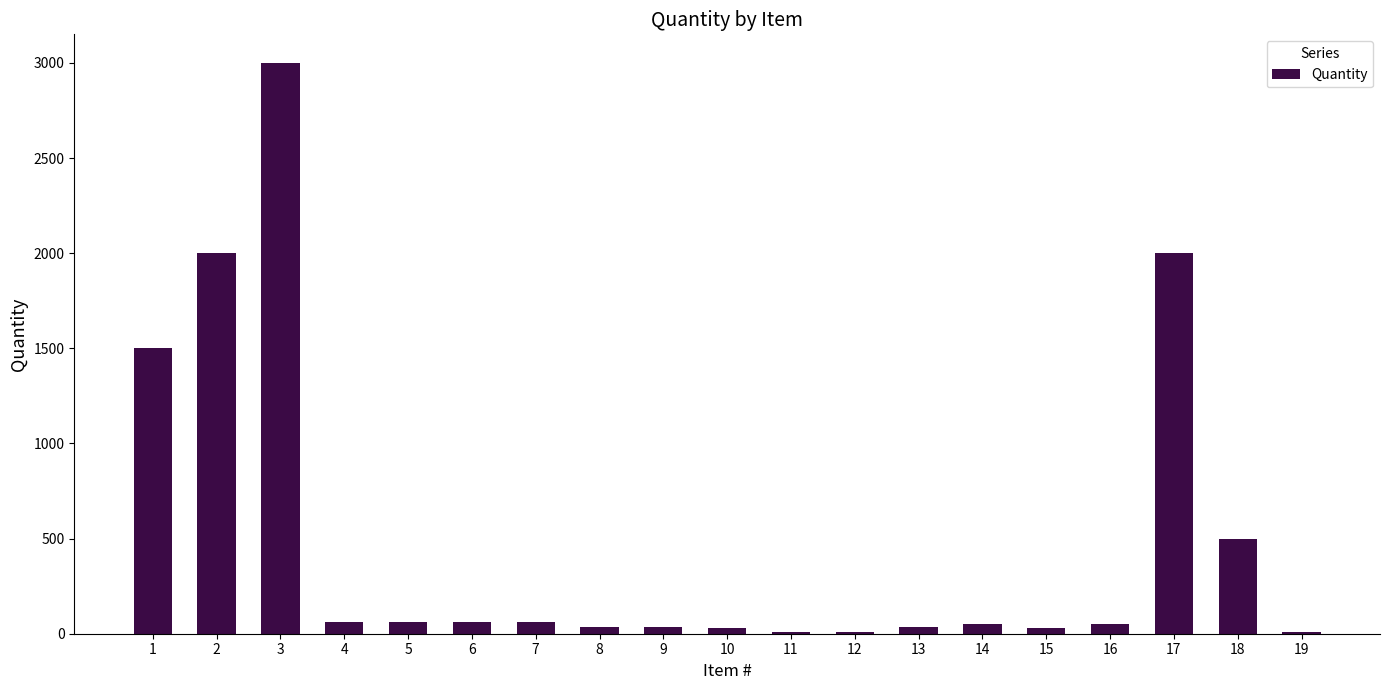

True or false: the data shows 10 at 19.

True